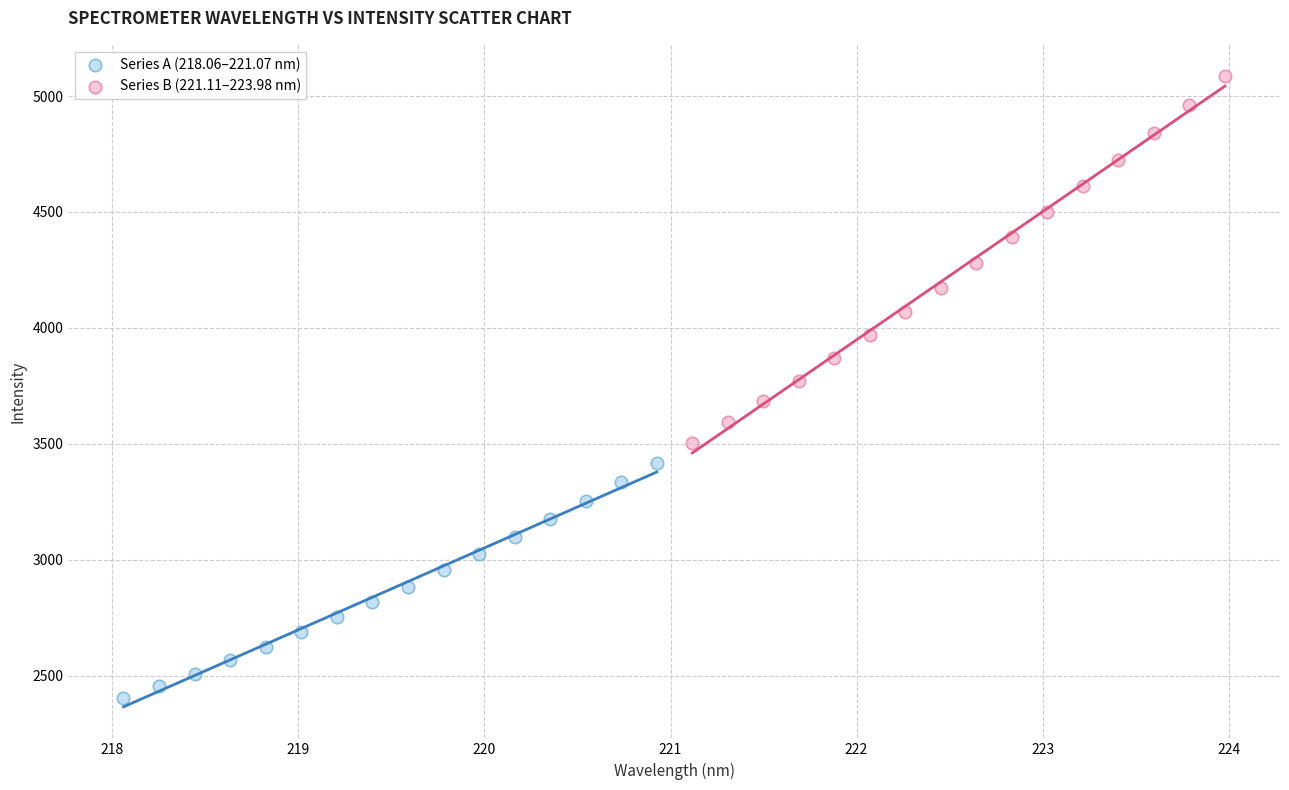

Which series reaches the maximum Y coordinate?

Series B (221.11–223.98 nm)